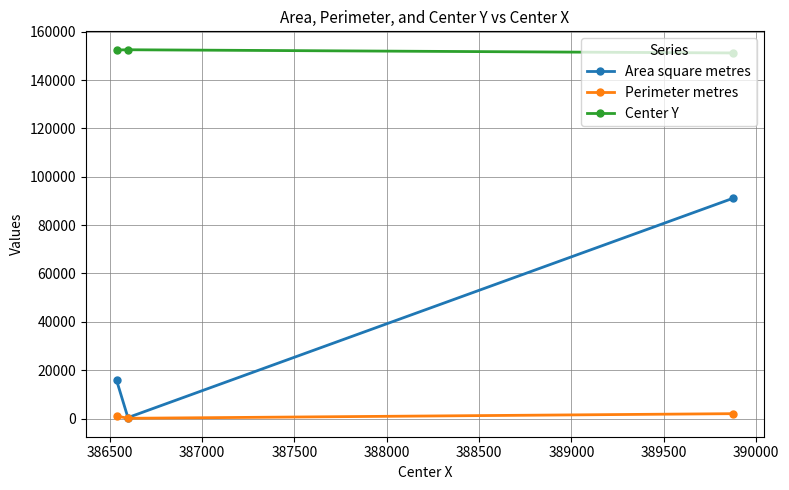

What is the maximum value shown in the chart?

152513.2